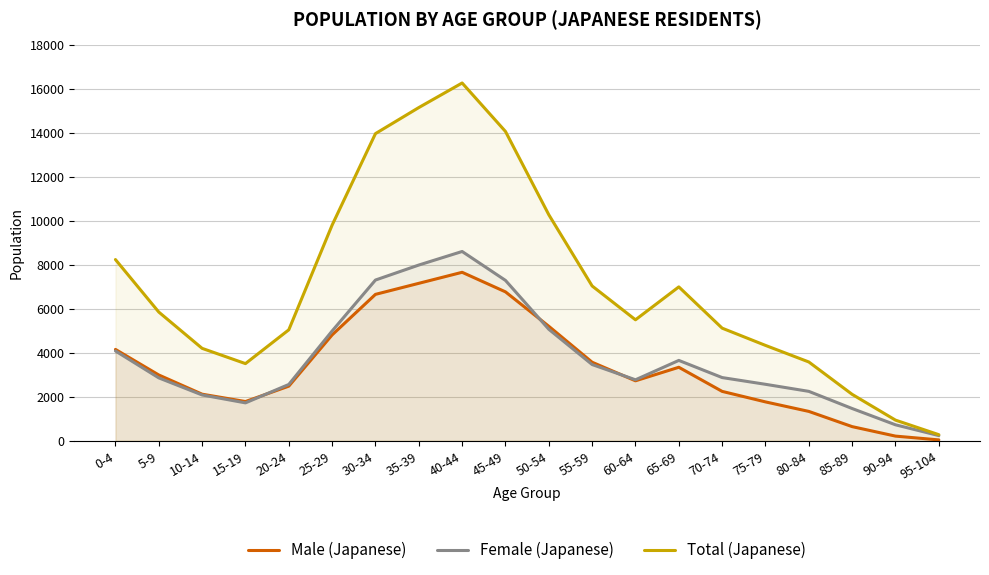

Does the chart display data point markers on the line(s)?

No